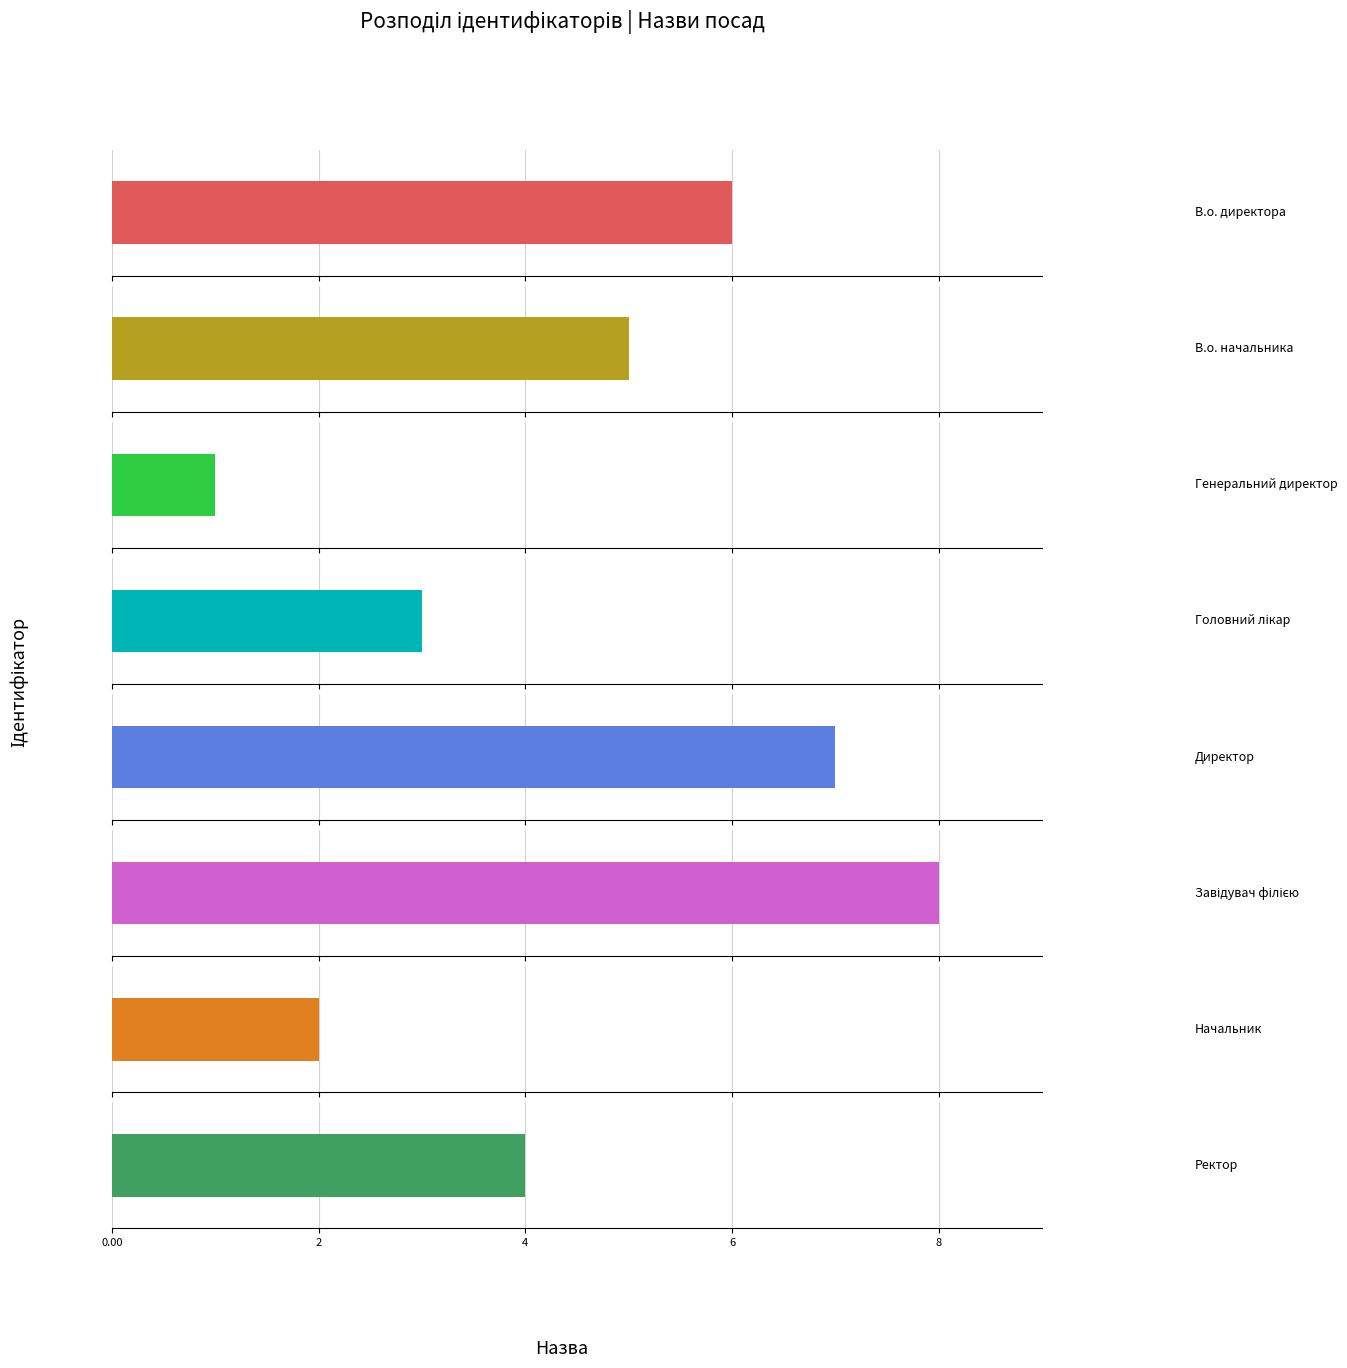

What is the approximate value at Директор?

7